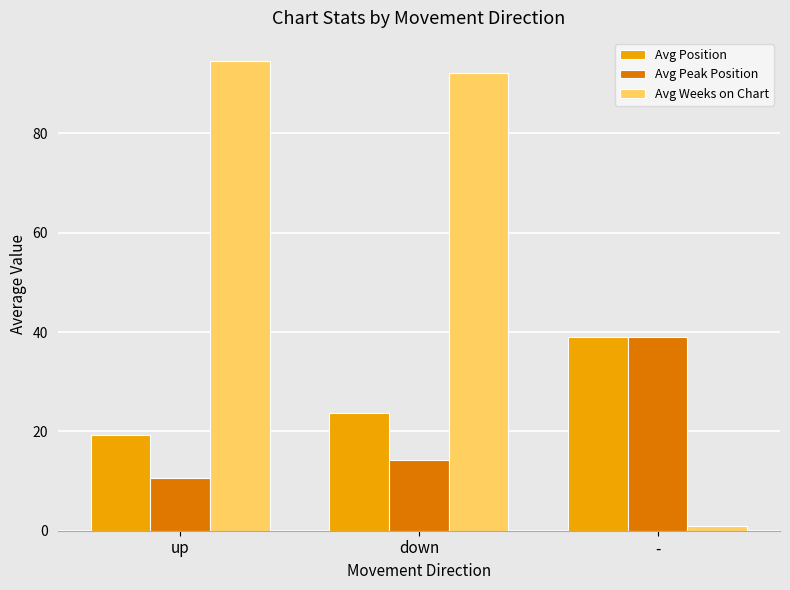

What is the difference between the highest and lowest values at up?

83.9